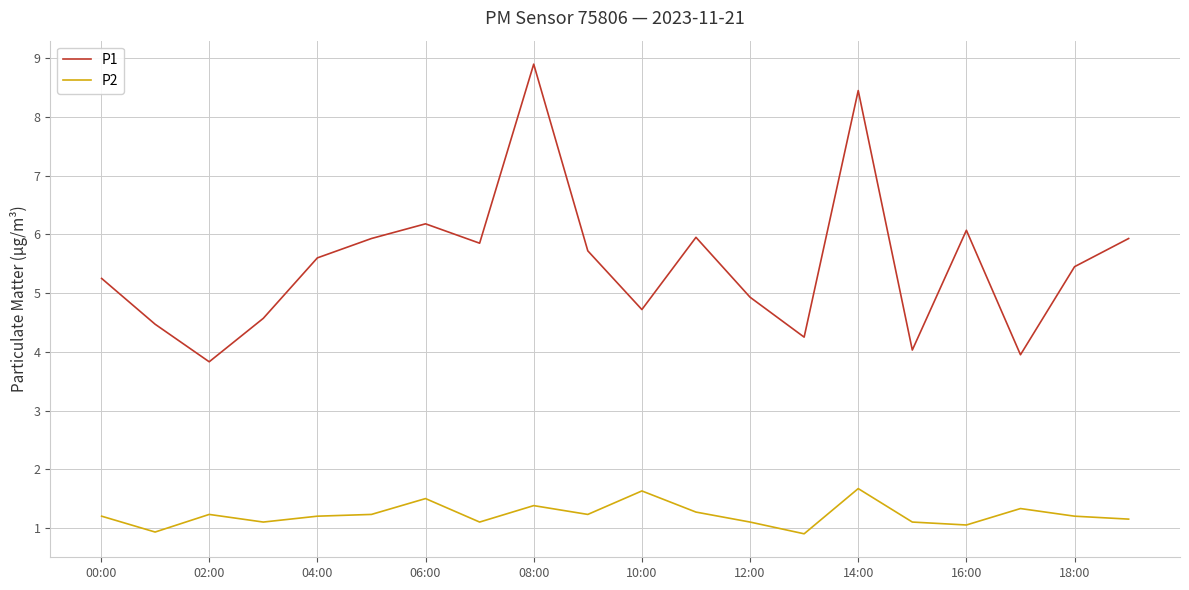

True or false: P1 and P2 intersect in this chart.

False